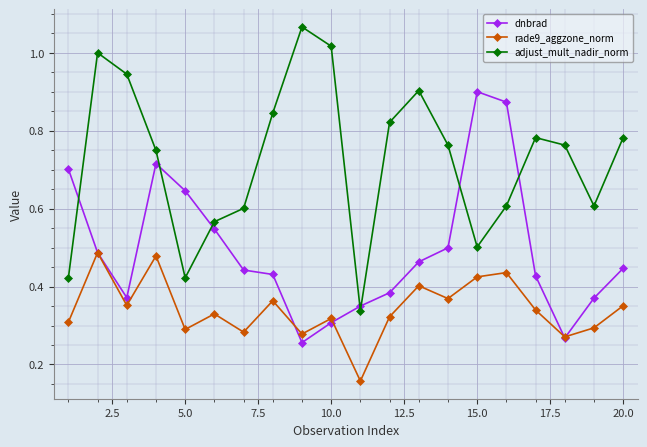

List the series in order of their peak value, lowest first.

rade9_aggzone_norm, dnbrad, adjust_mult_nadir_norm